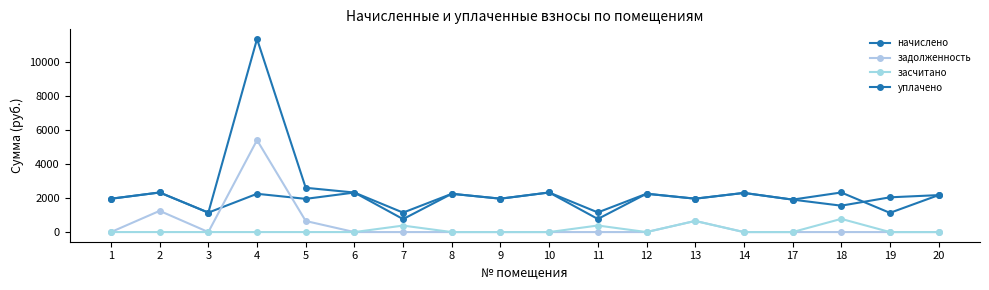

Which series has the largest total across all categories?

уплачено